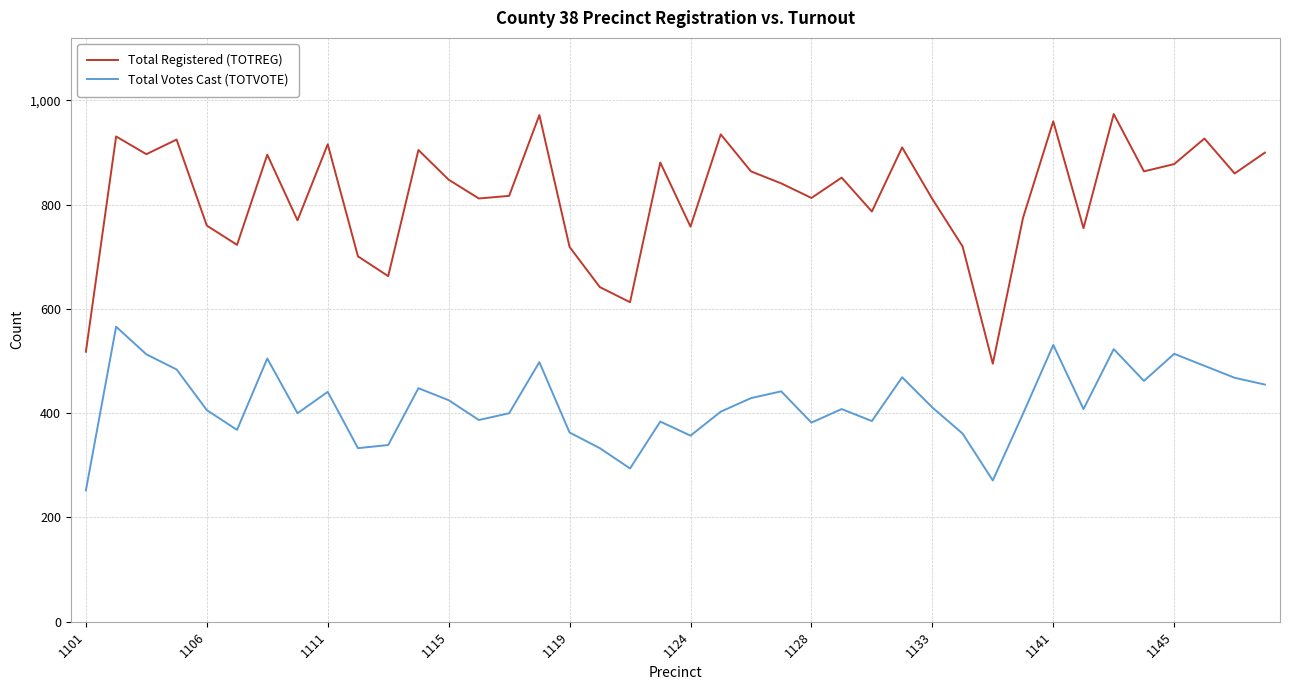

True or false: Total Votes Cast (TOTVOTE) and Total Registered (TOTREG) cross at least once.

False